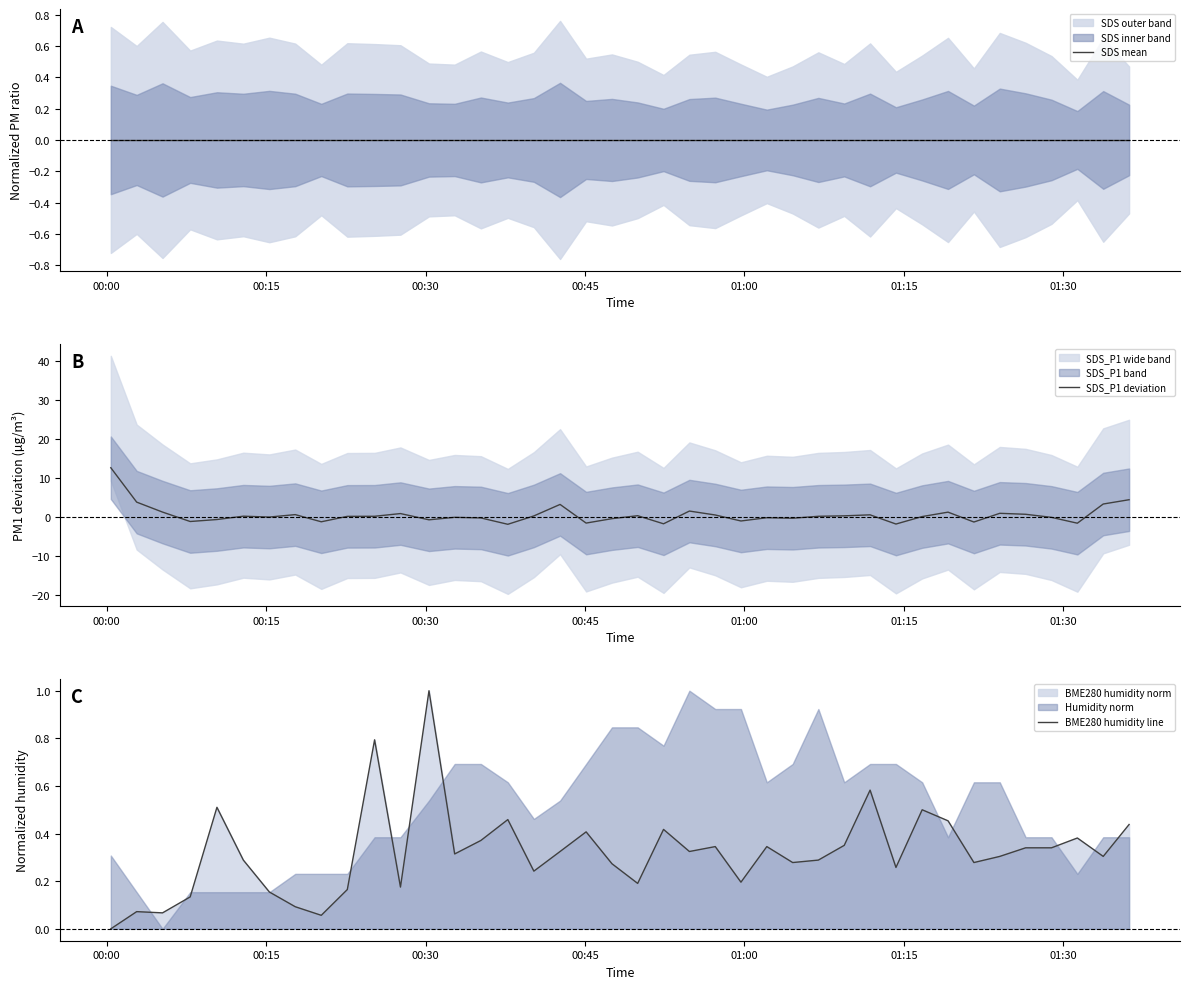

True or false: SDS_P1 deviation and SDS mean cross at least once.

True